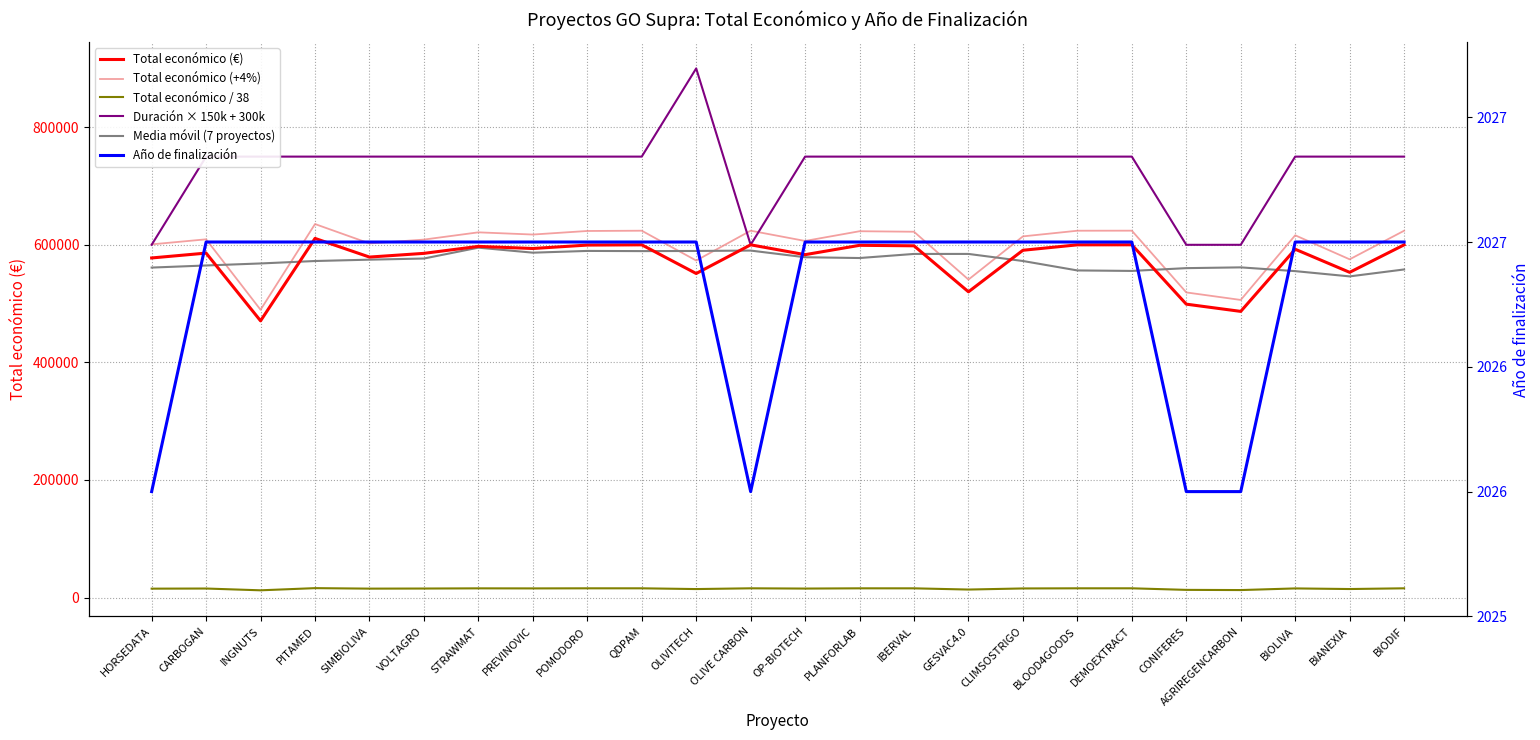

The value of Año de finalización at PREVINOVIC is 2027.0. True or false?

True